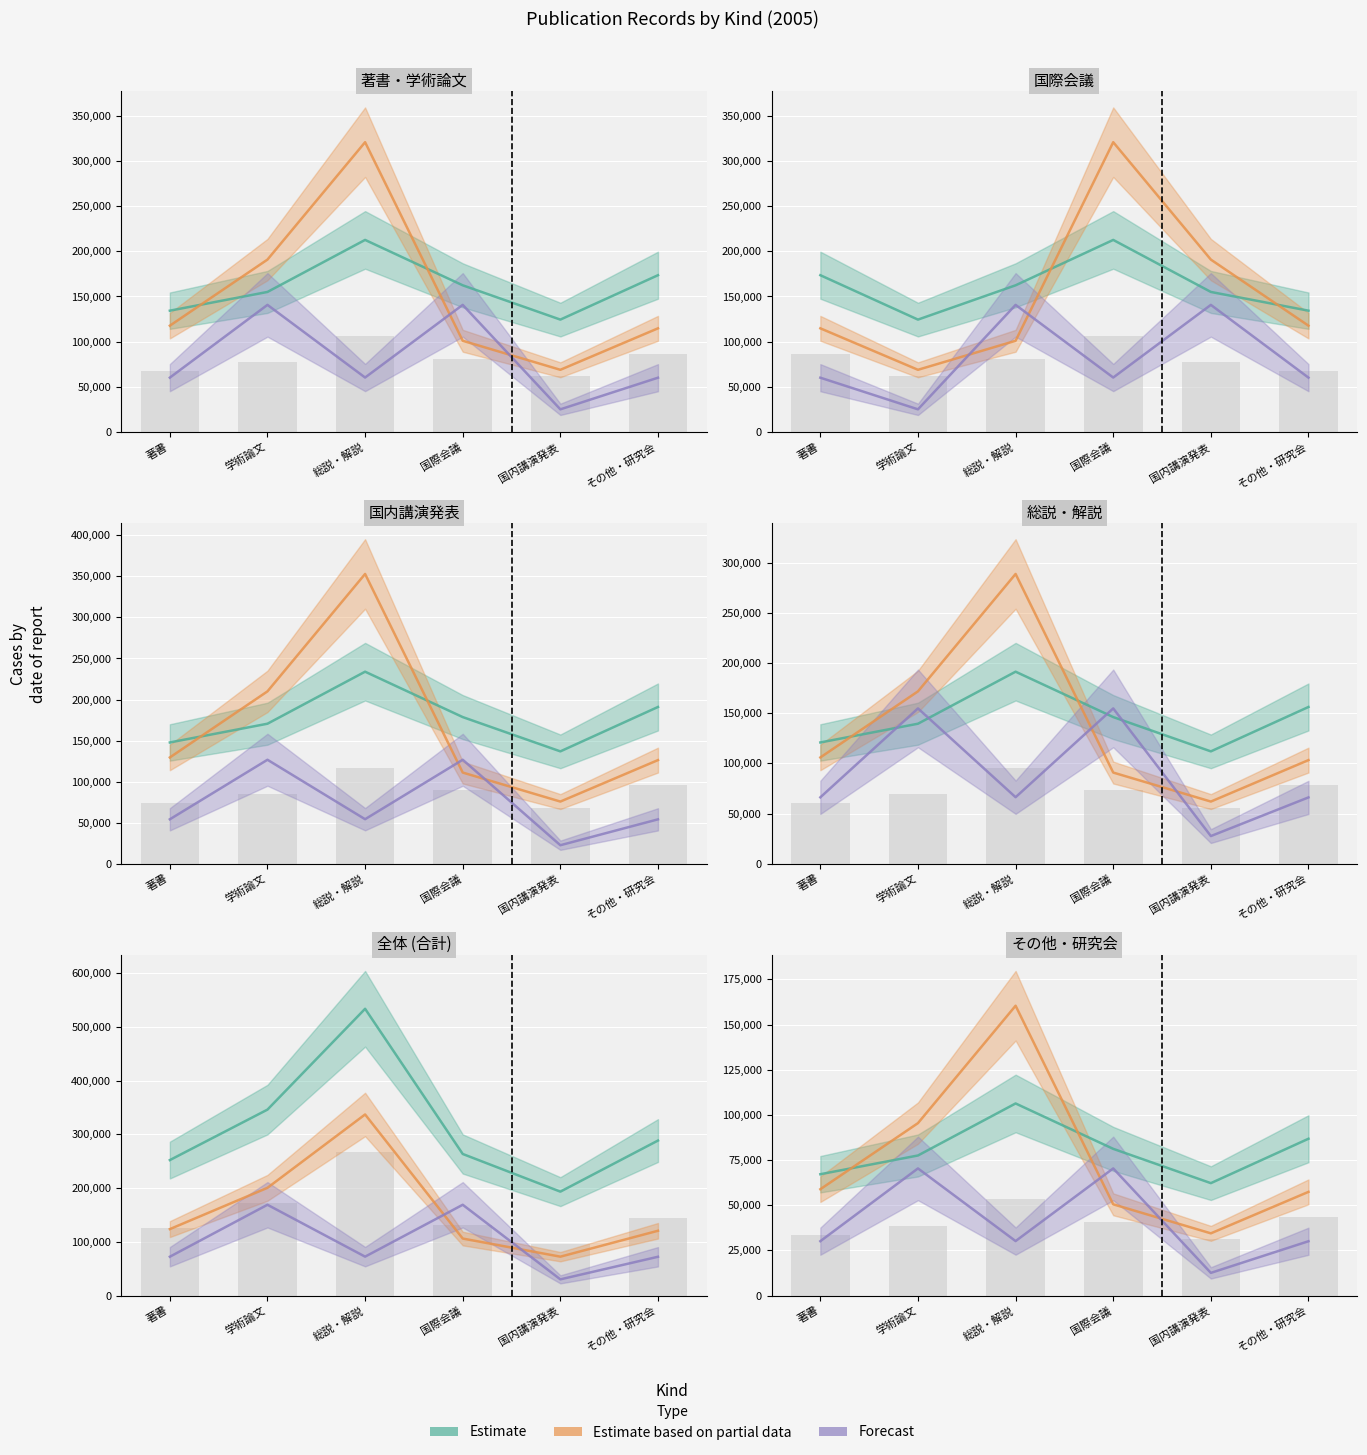

List the series in order of their peak value, lowest first.

Forecast, Estimate, Estimate based on partial data